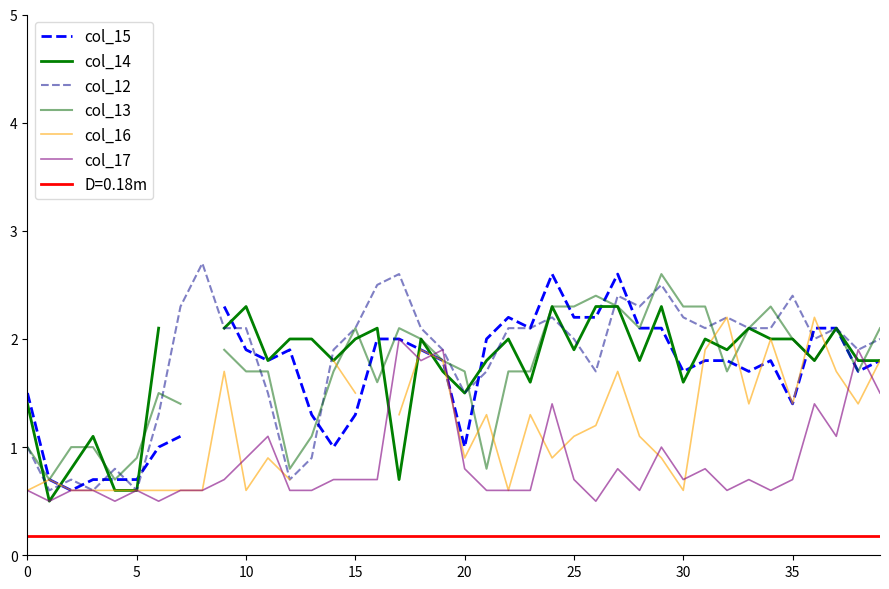

At which category is the sum across all series the highest?

27